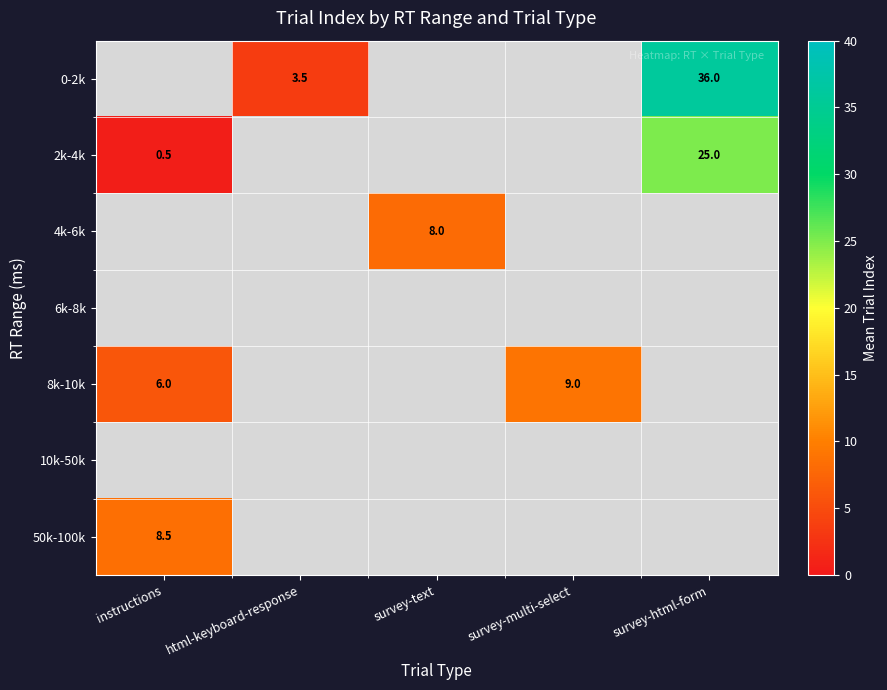

The value of 2k-4k at survey-html-form is 25.0. True or false?

True